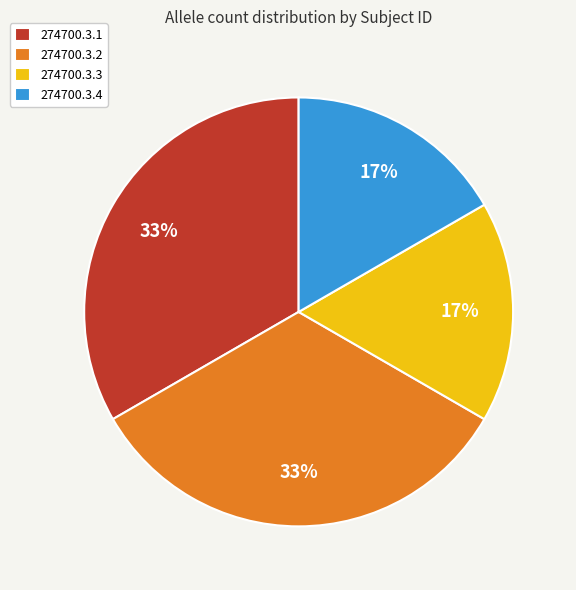

Between 274700.3.3 and 274700.3.2, which is larger?

274700.3.2